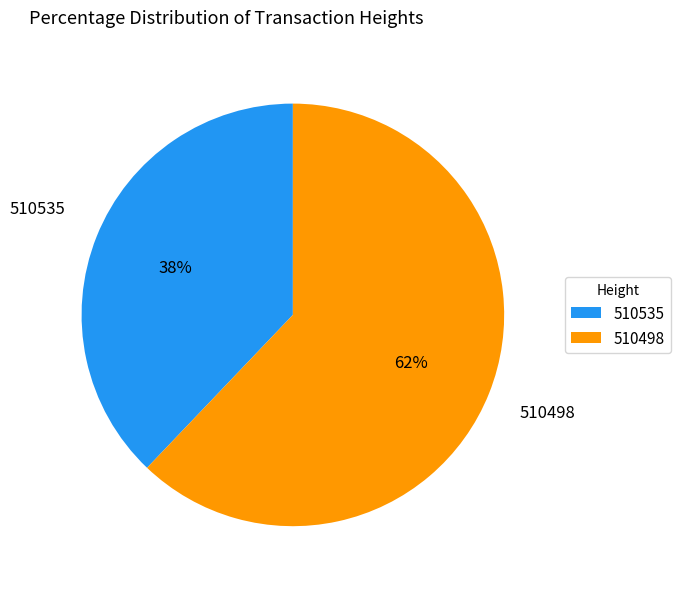

Do 510498 and 510535 together represent more than half of the pie?

Yes